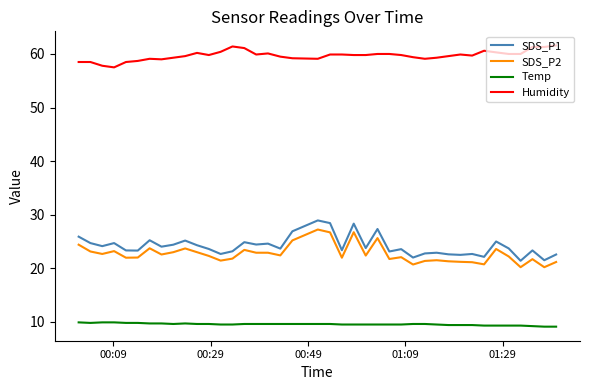

True or false: Humidity and SDS_P1 cross at least once.

False